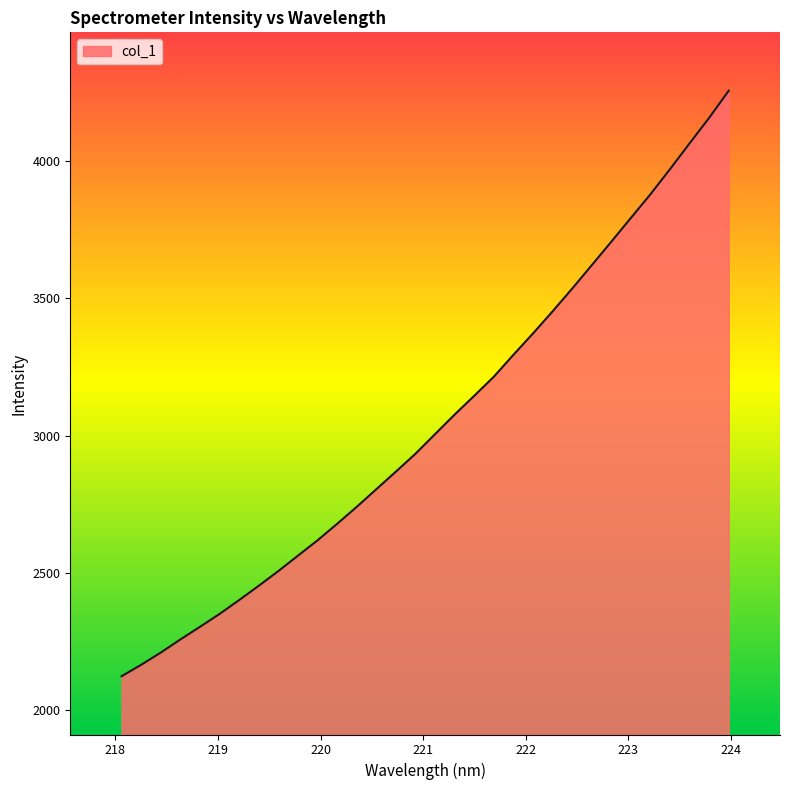

What is the greatest value displayed?

4256.4